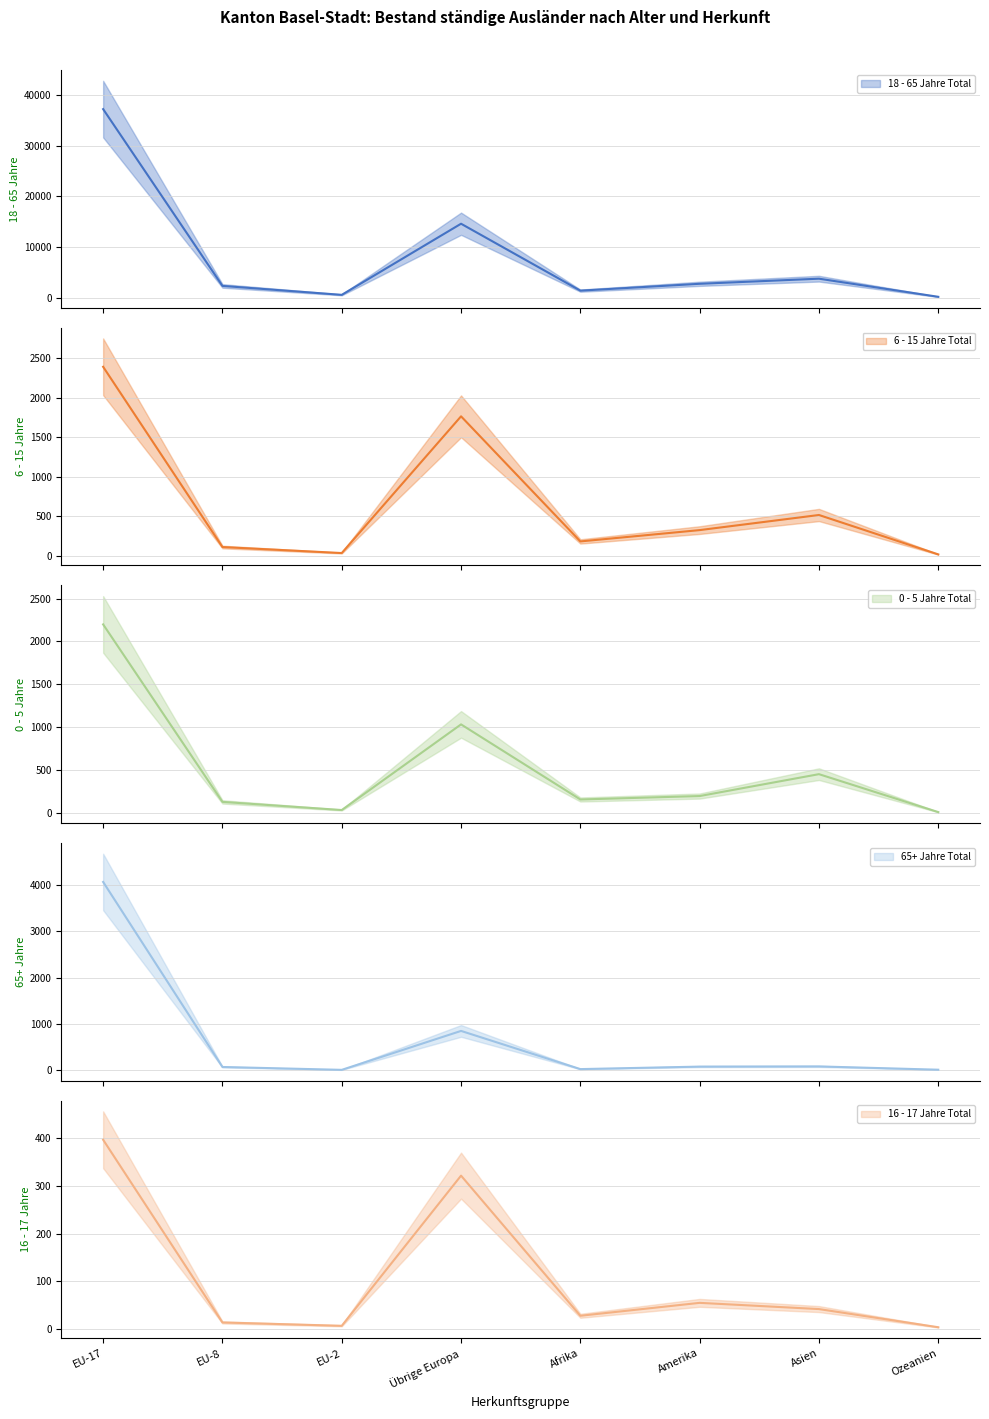

What is the minimum value for 0 - 5 Jahre Total?

4